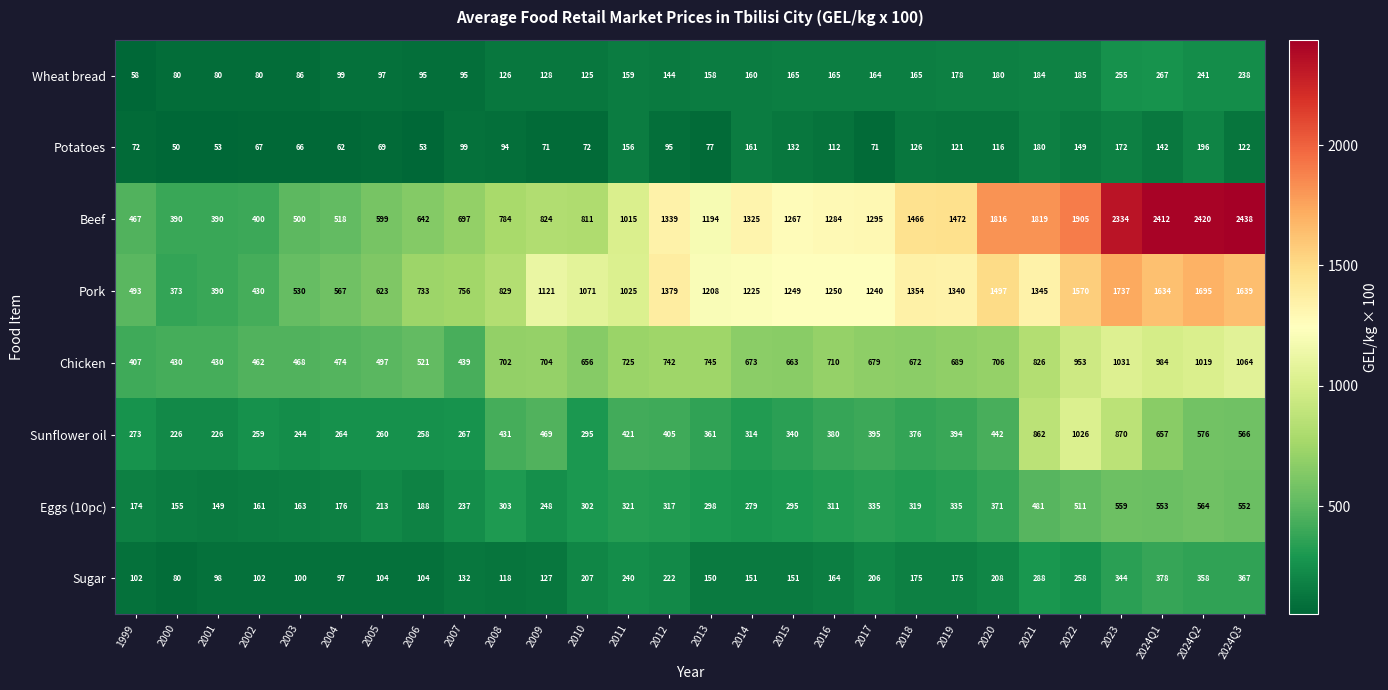

Where is Wheat bread nearest to the value 162?

2014